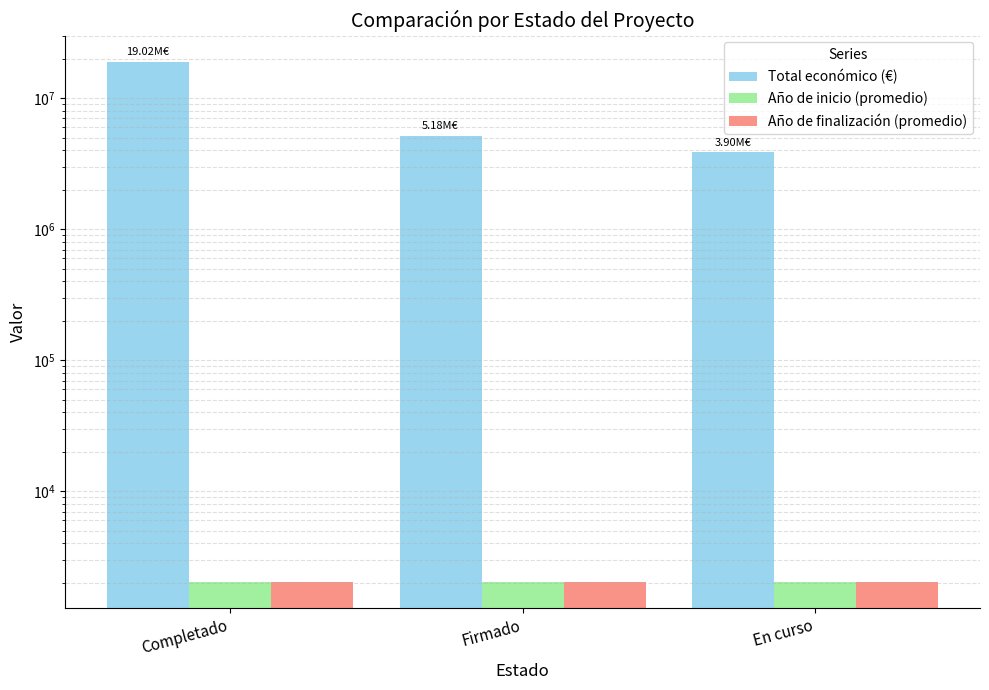

Reading left to right, extract all data points from this chart.

Total económico (€): Completado=19020100.0	Firmado=5181144.0	En curso=3899880.0
Año de inicio (promedio): Completado=2018.1	Firmado=2022.5	En curso=2022.3
Año de finalización (promedio): Completado=2020.7	Firmado=2026.0	En curso=2025.1